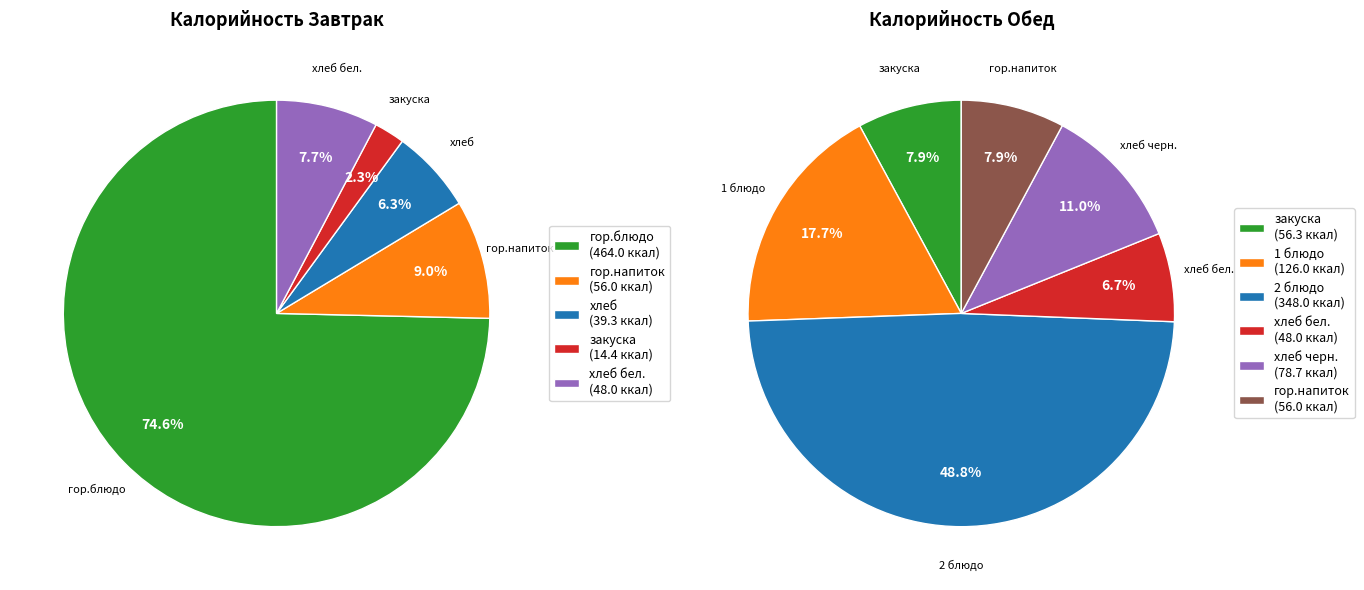

How many slices are in this pie chart?

11